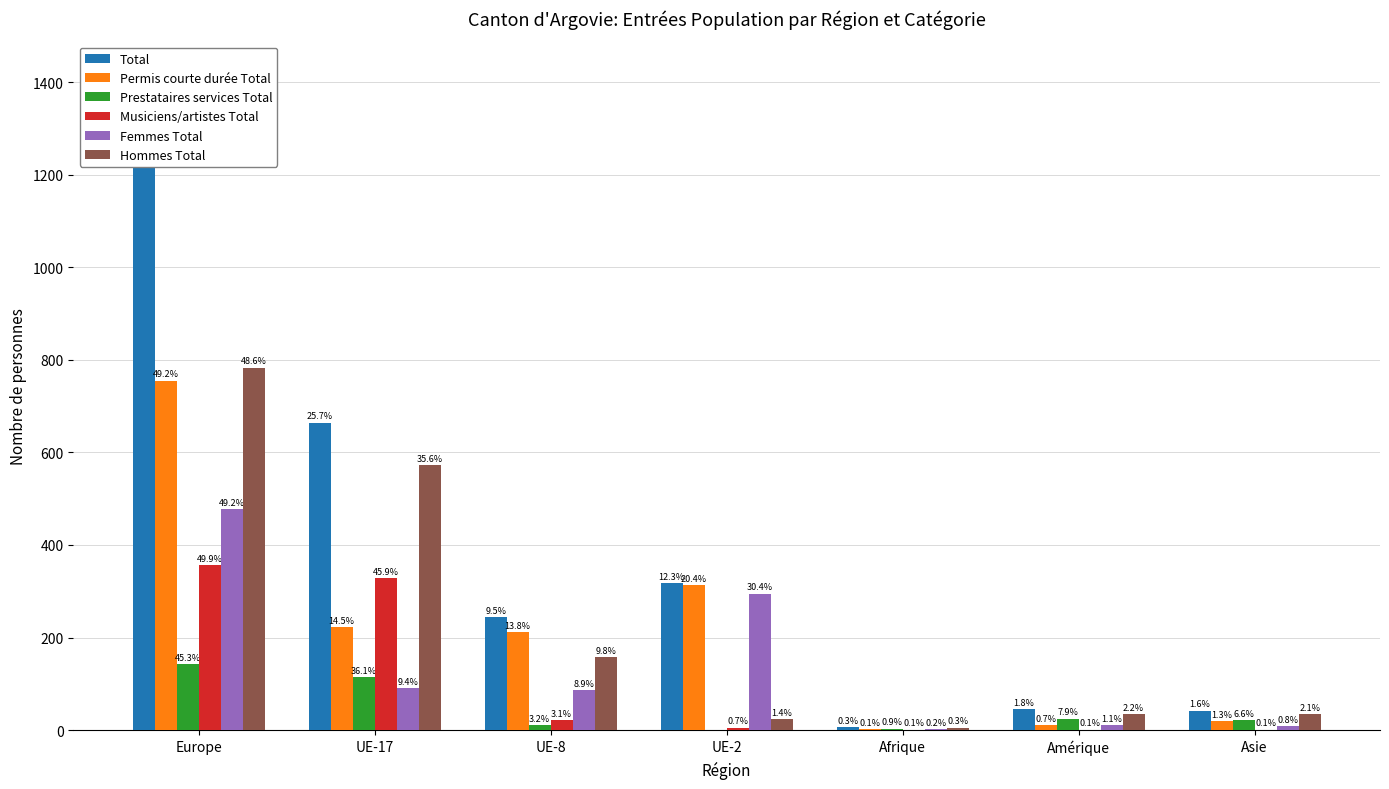

Between UE-17 and Asie, which is larger?

UE-17